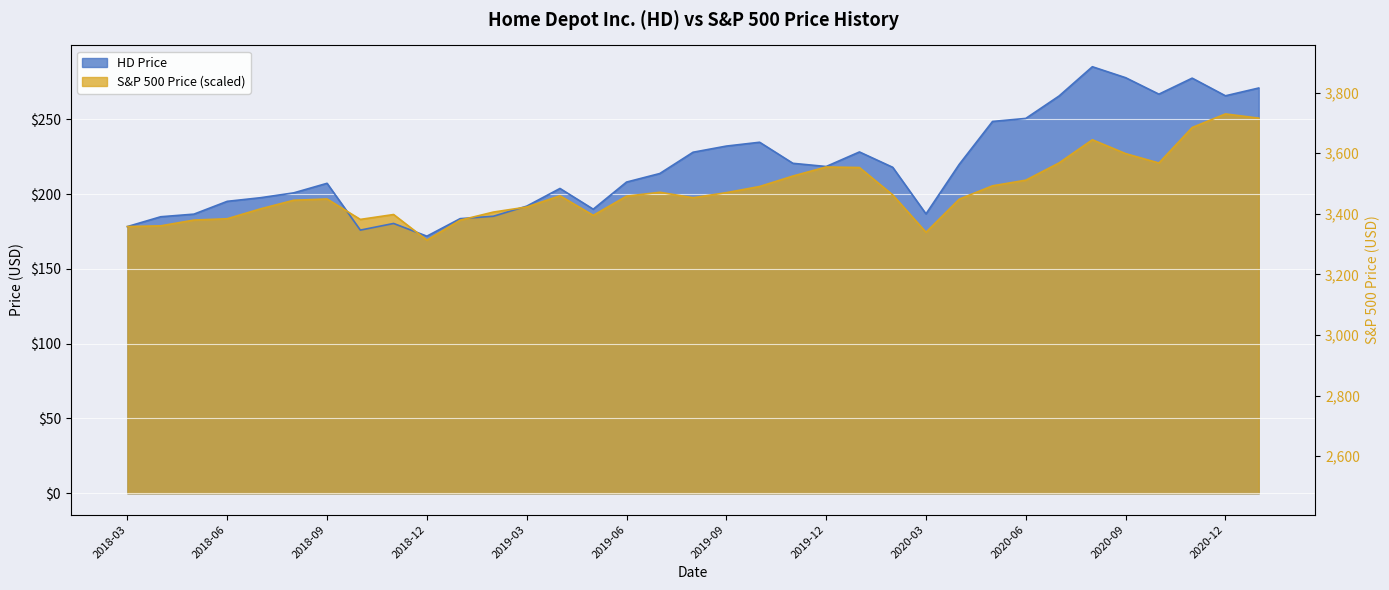

Where does the S&P 500 Price series first go above 198?

2019-04